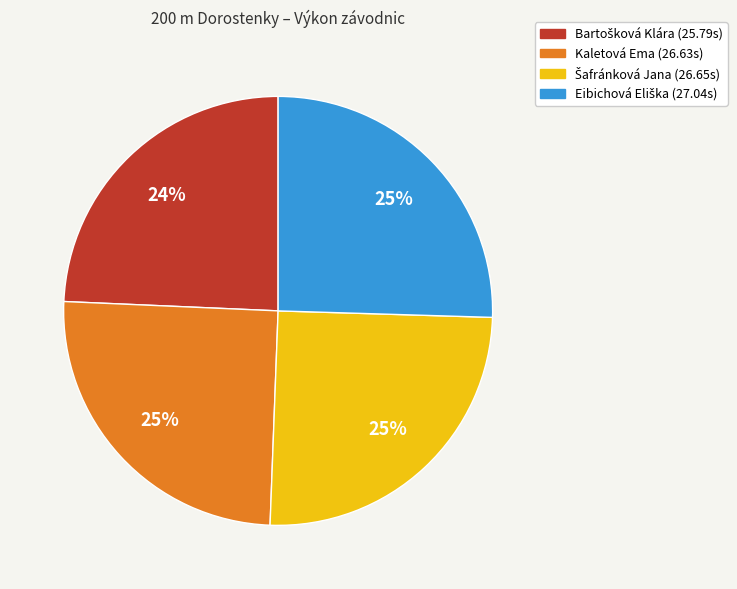

Is there a majority slice in this chart?

No